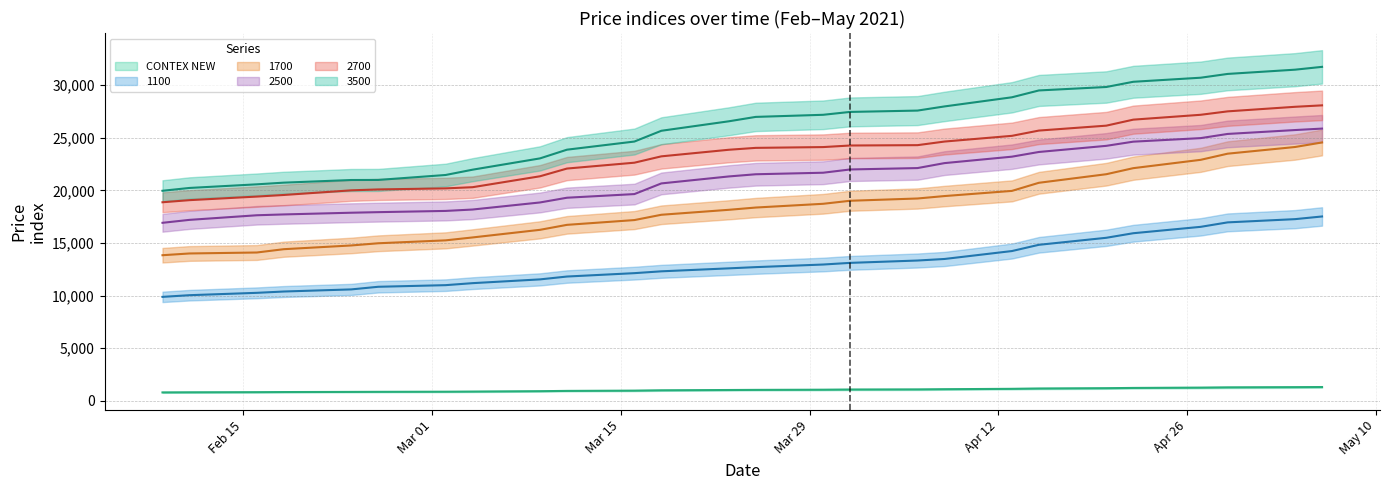

What is the difference between the 2500 values at 23.03.2021 and 22.04.2021?

3304